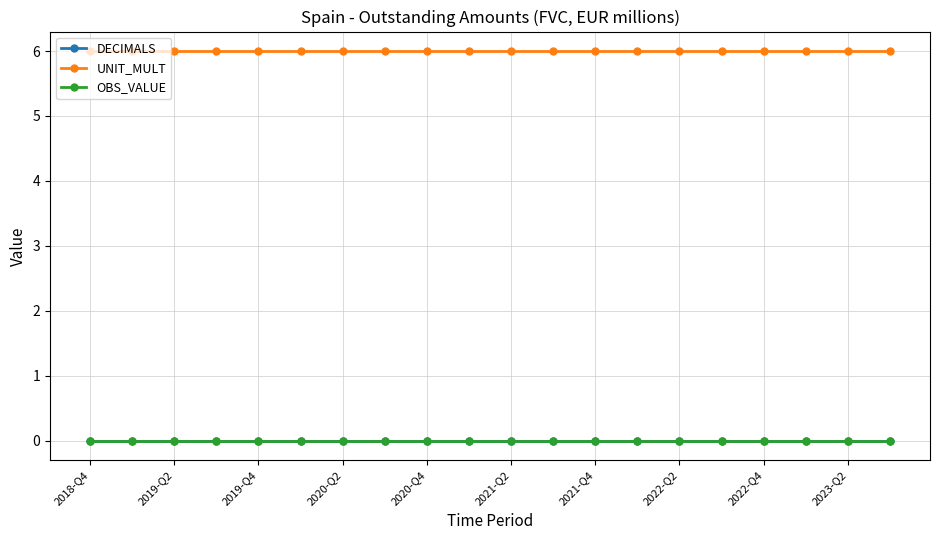

Is this an area chart (filled region under the line)?

No